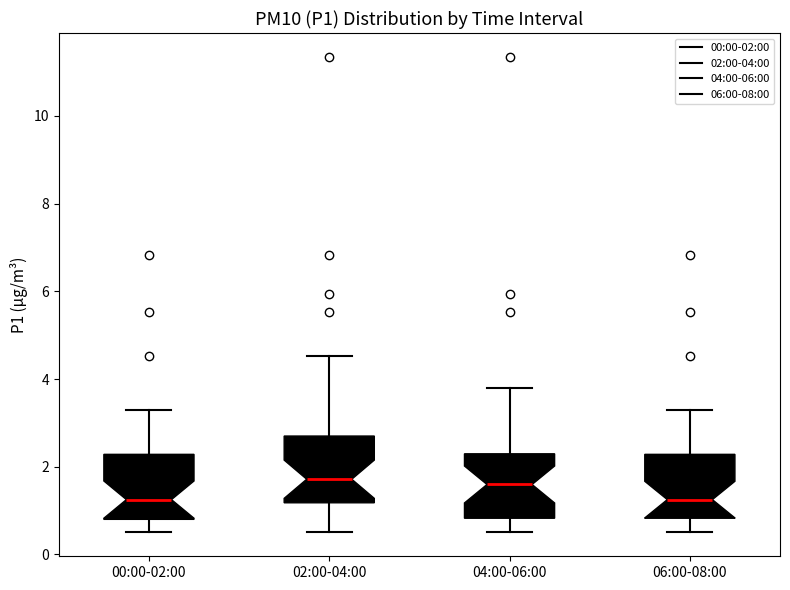

Reading left to right, read every box against the y-axis: the position of its median line, the range the box covers, and the ends of its whiskers. The values are not printed on the chart, so give them approximately, as read against the axis.

00:00-02:00: median 1.2, box 0.8 to 2.2, whiskers 0.6 to 3.4
02:00-04:00: median 1.8, box 1.2 to 2.8, whiskers 0.6 to 4.6
04:00-06:00: median 1.6, box 0.8 to 2.2, whiskers 0.6 to 3.8
06:00-08:00: median 1.2, box 0.8 to 2.2, whiskers 0.6 to 3.4